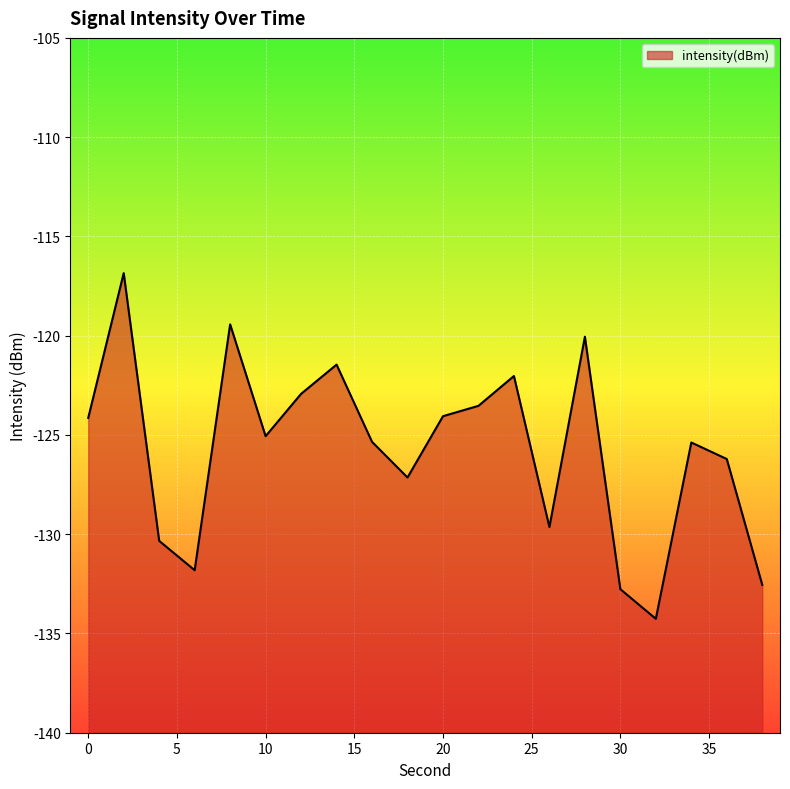

Read the value at 38.

-132.6